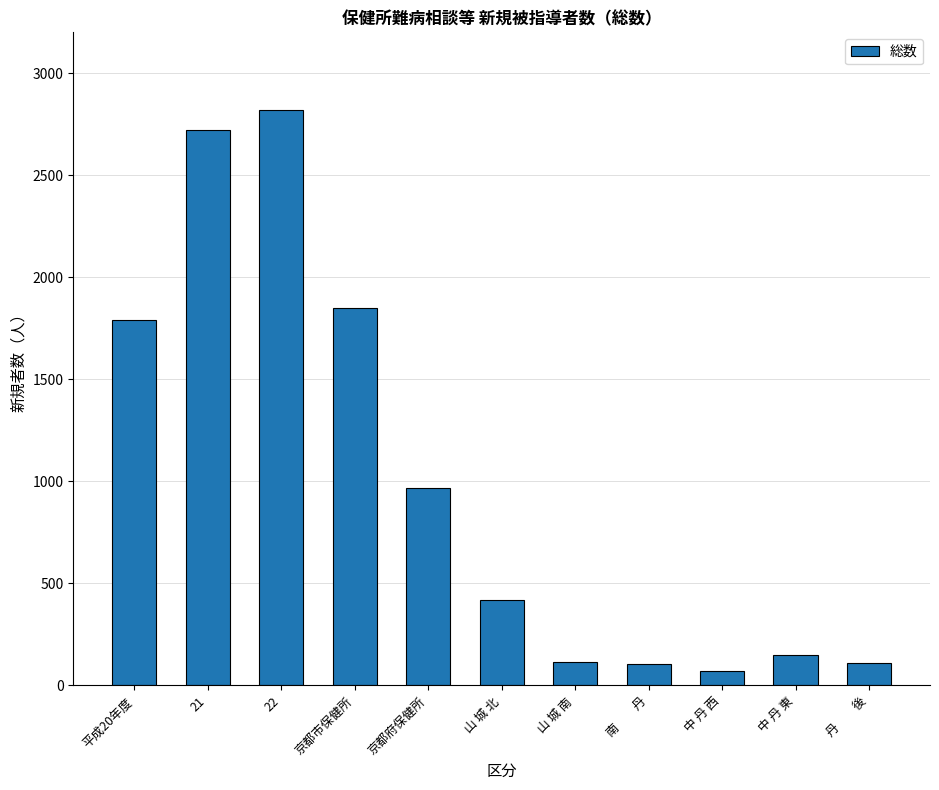

Between 京都市保健所 and 中 丹 西, which is larger?

京都市保健所